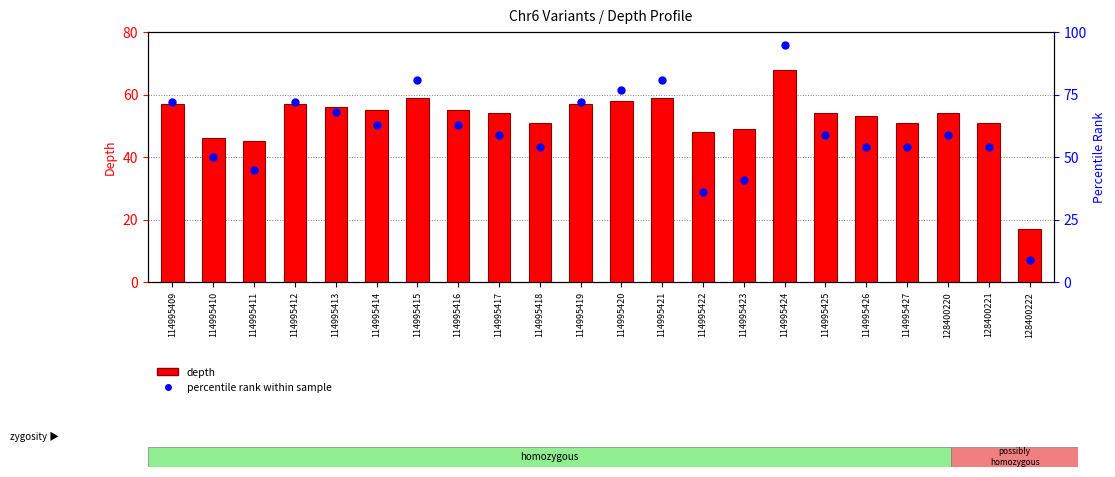

Which series has the largest total across all categories?

depth